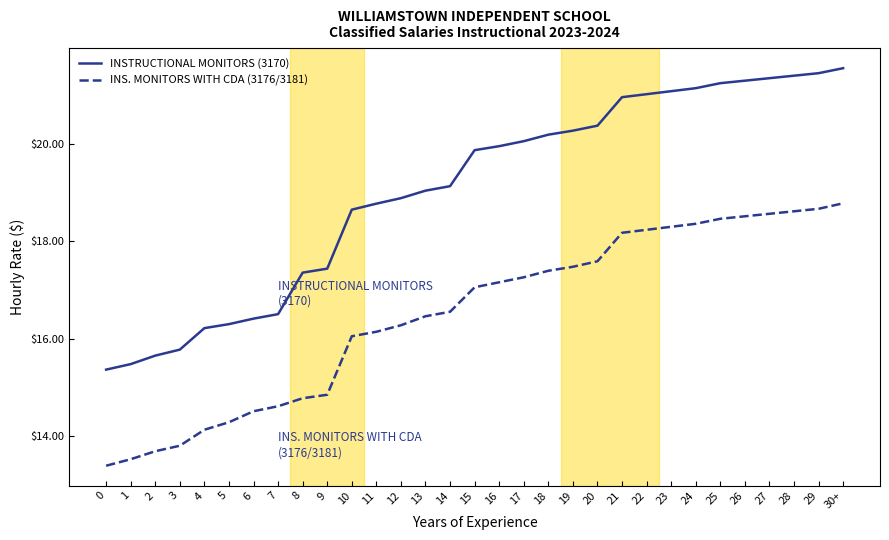

List the series in order of their overall mean, lowest first.

INS. MONITORS WITH CDA (3176/3181), INSTRUCTIONAL MONITORS (3170)